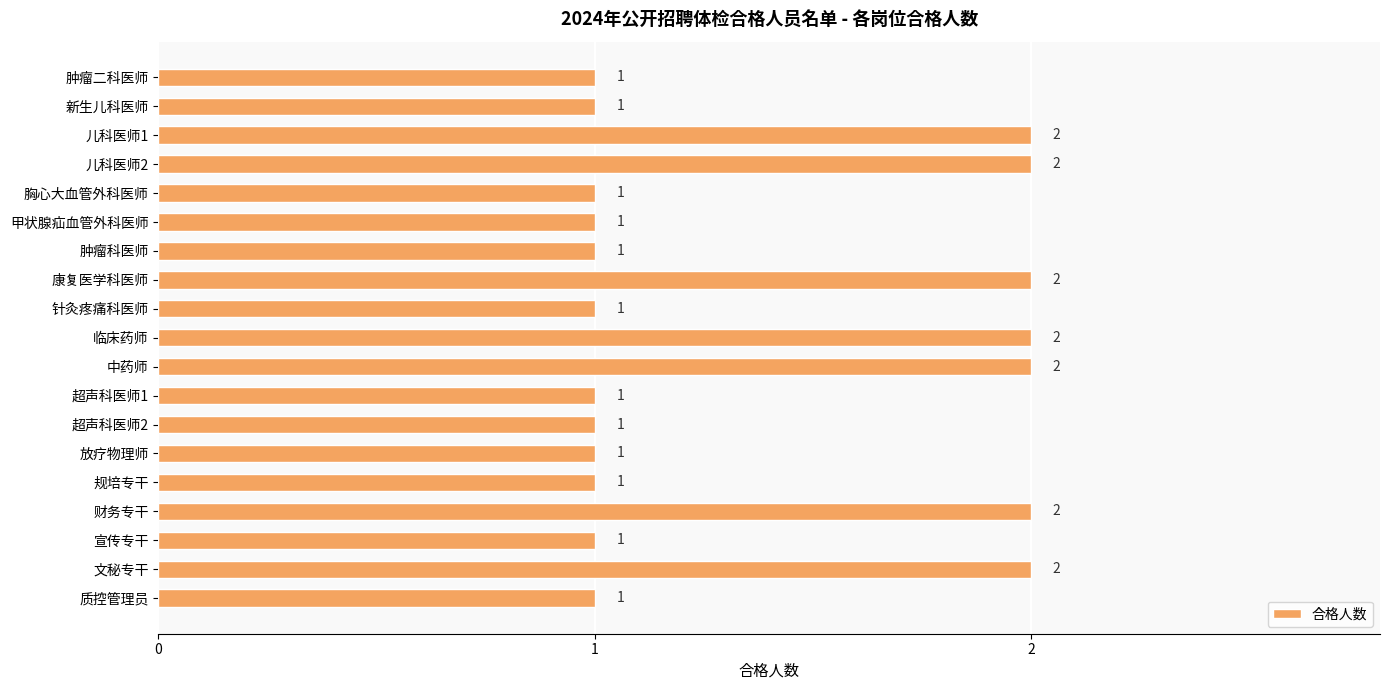

What is the average value?

1